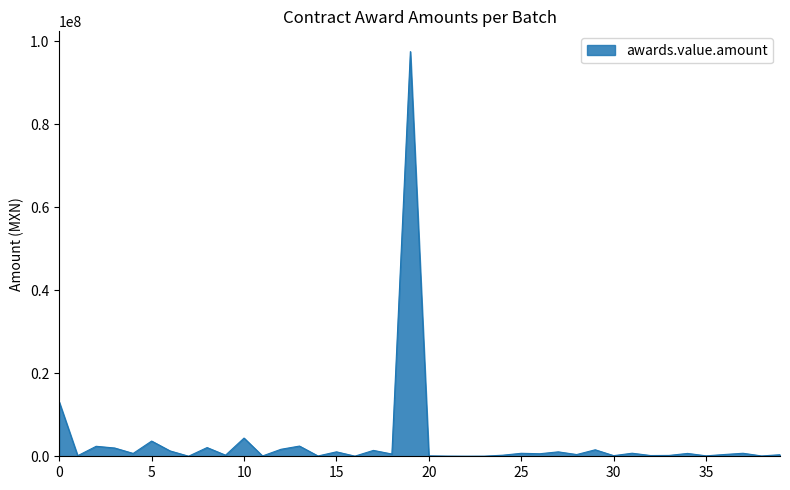

What is the greatest value displayed?

97476414.8